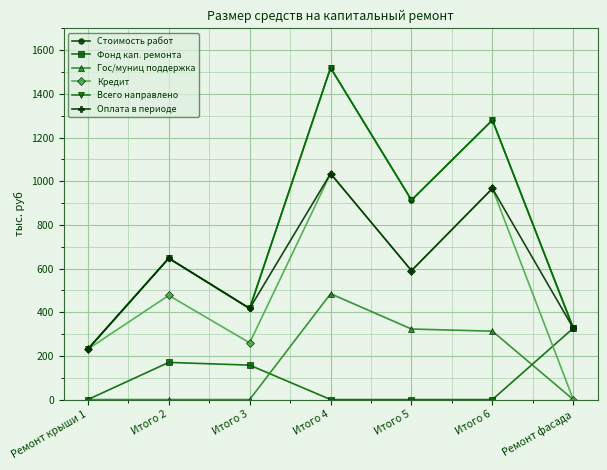

Does the chart have visible grid lines?

Yes